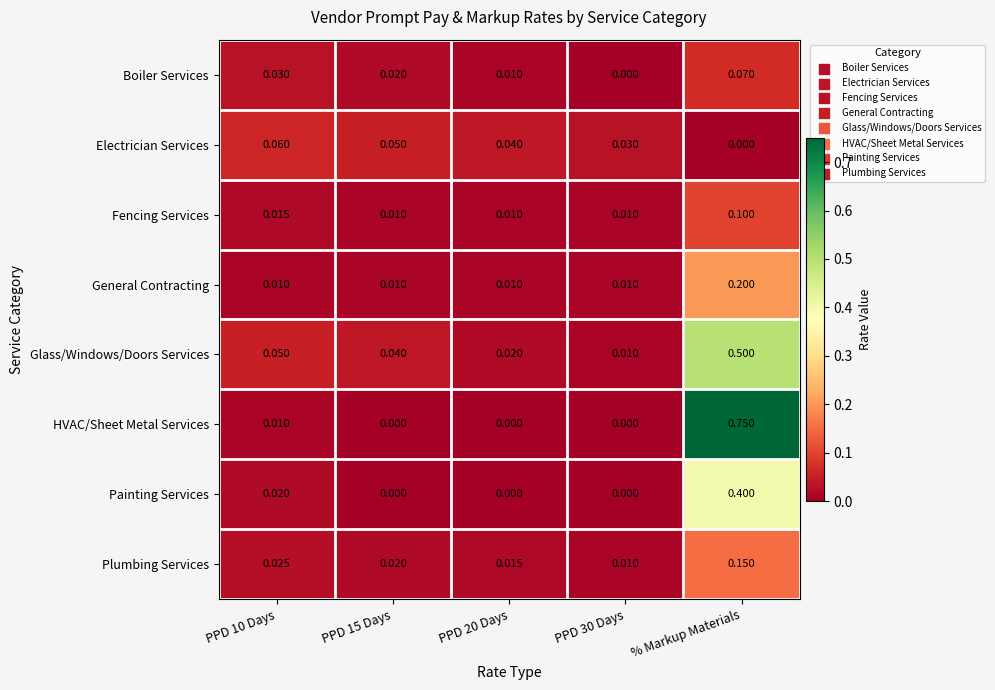

Which category has the highest value in the Glass/Windows/Doors Services series?

% Markup Materials